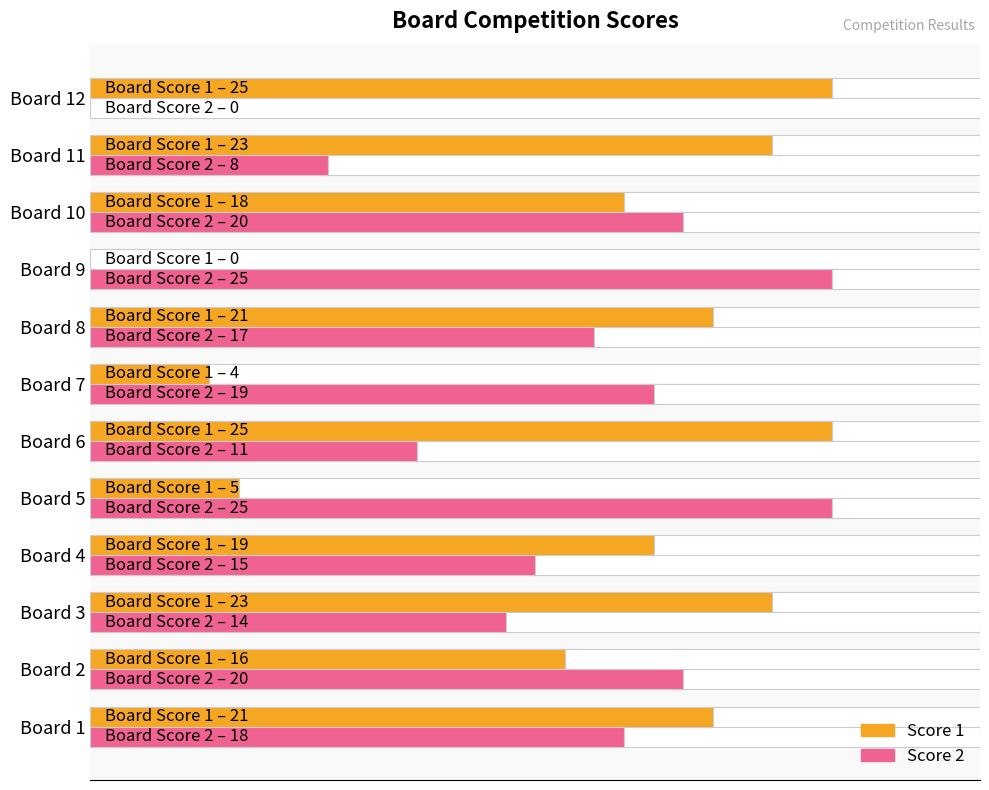

List the series in order of their peak value, lowest first.

Score 1, Score 2